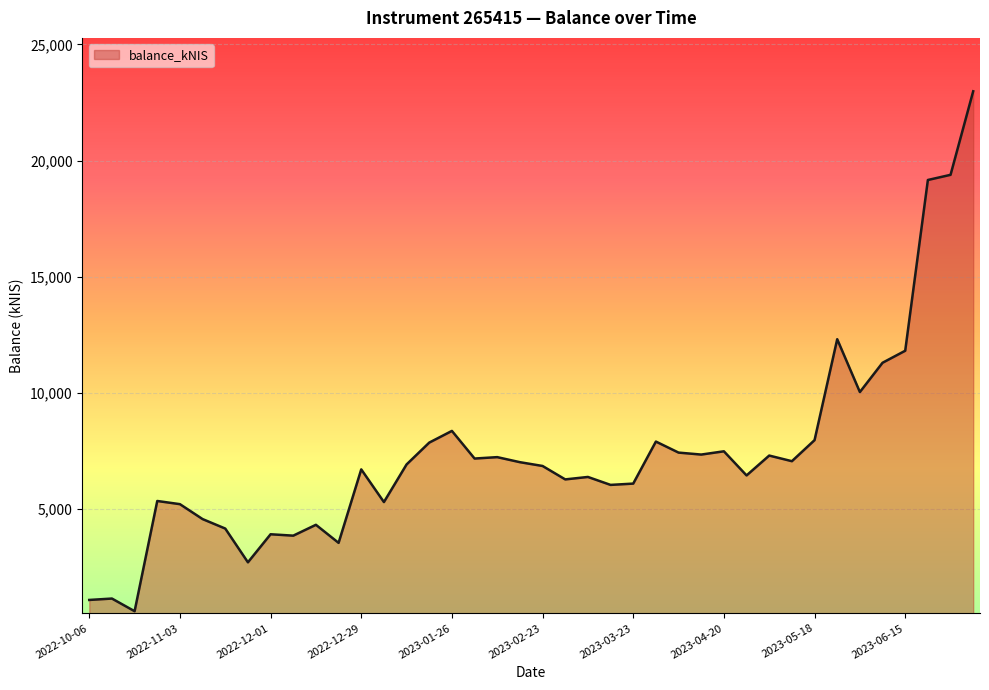

How many lines are shown in the chart?

1